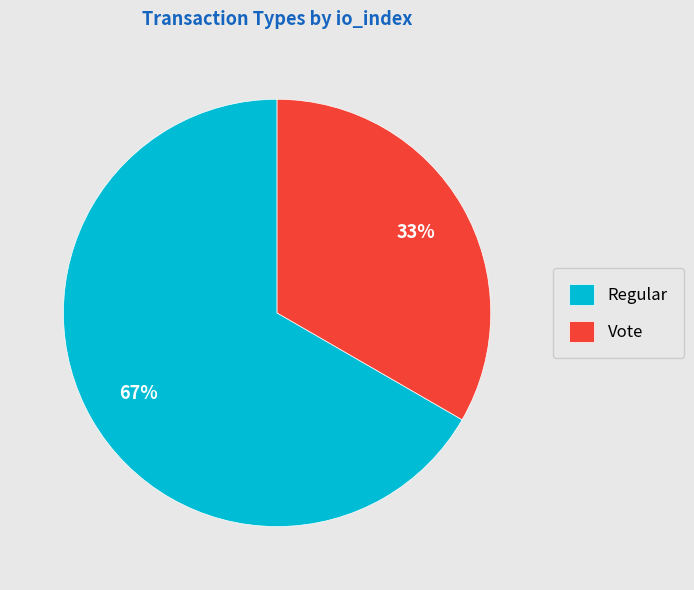

Which has a higher value, Vote or Regular?

Regular